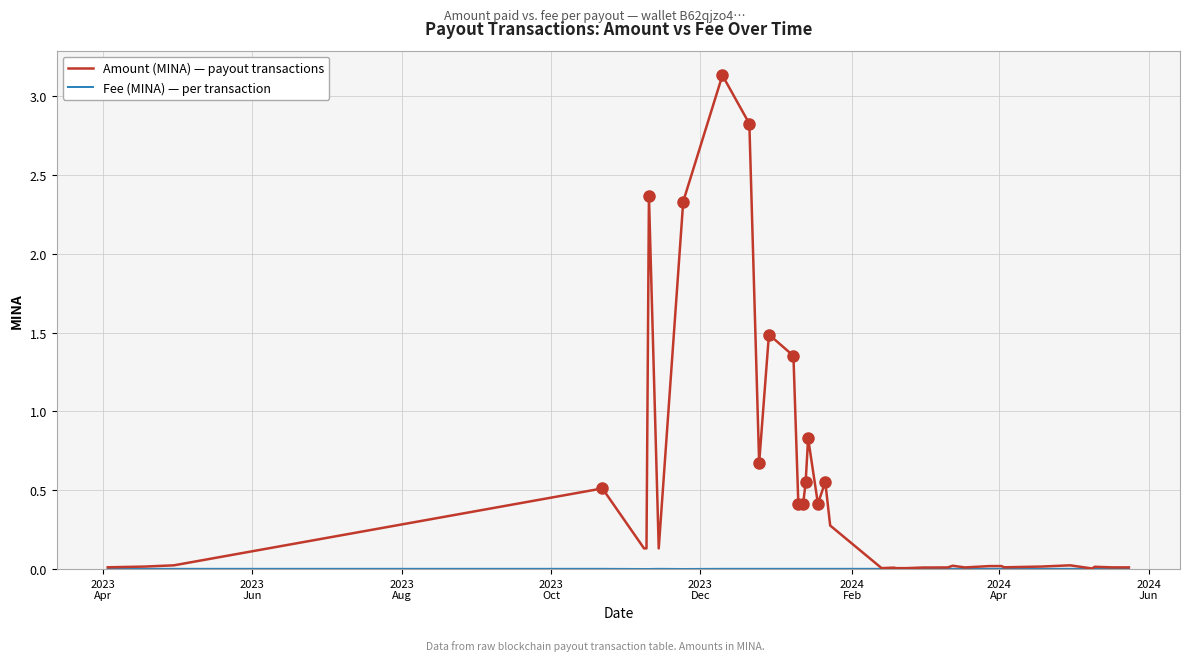

Which series has the widest spread of values?

Amount (MINA) — payout transactions